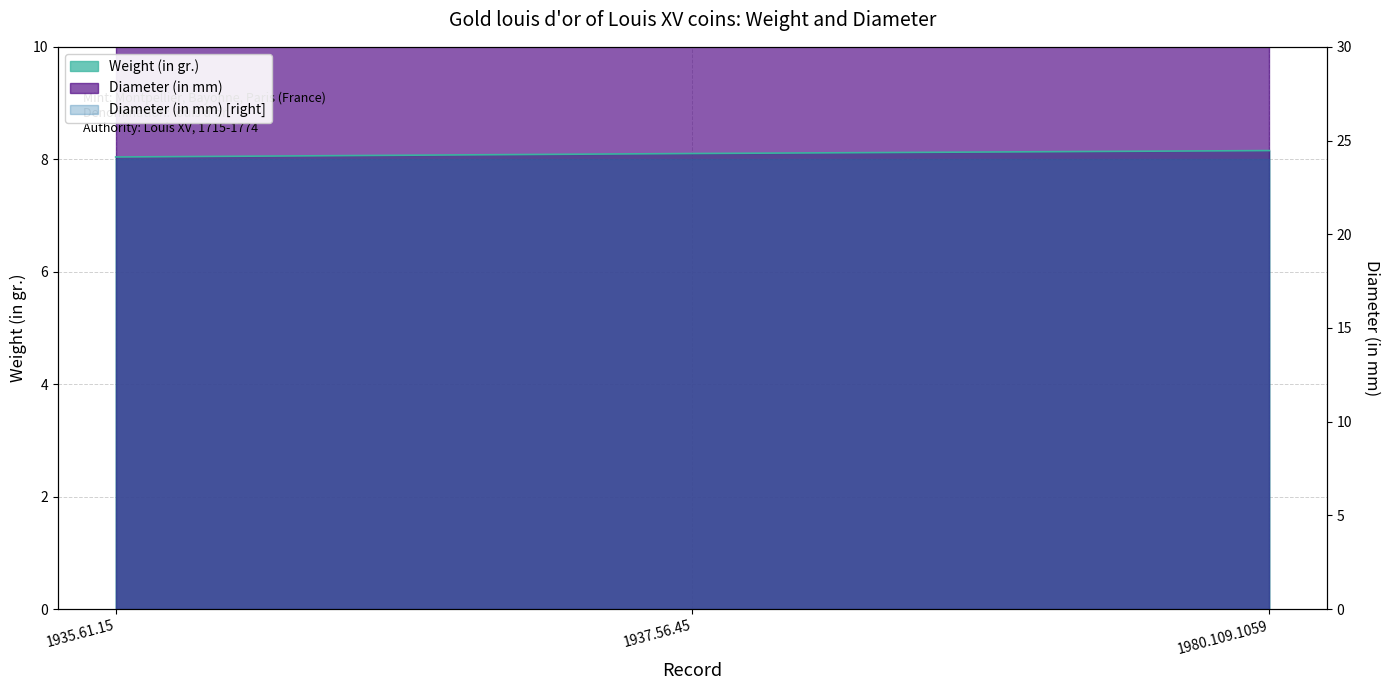

Which category has the highest value across all series?

1980.109.1059